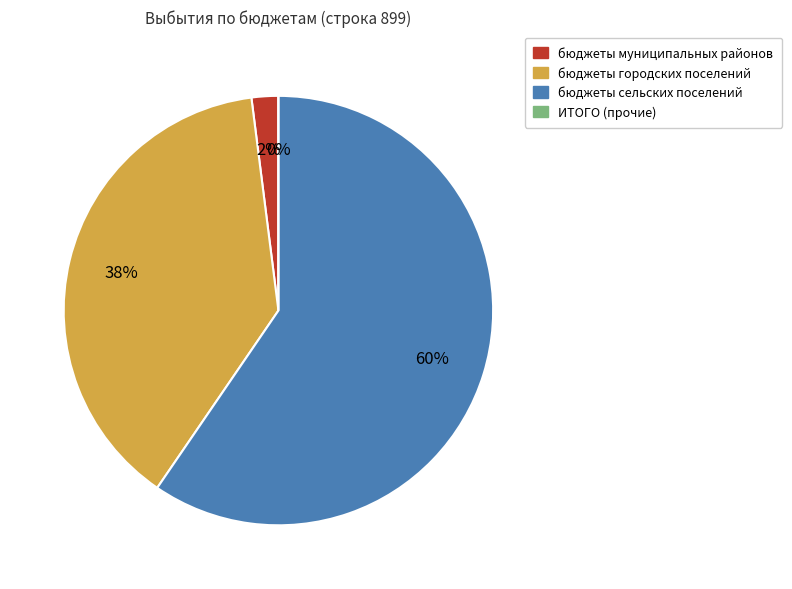

How many segments does this pie chart have?

4